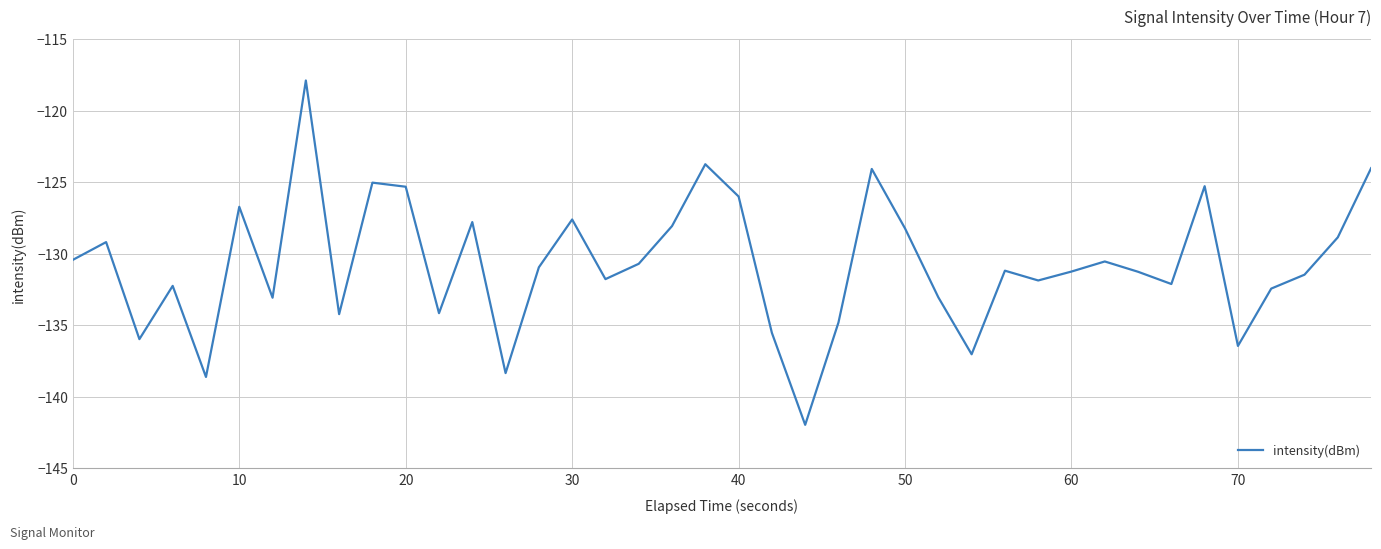

What is the minimum value shown in the chart?

-142.0